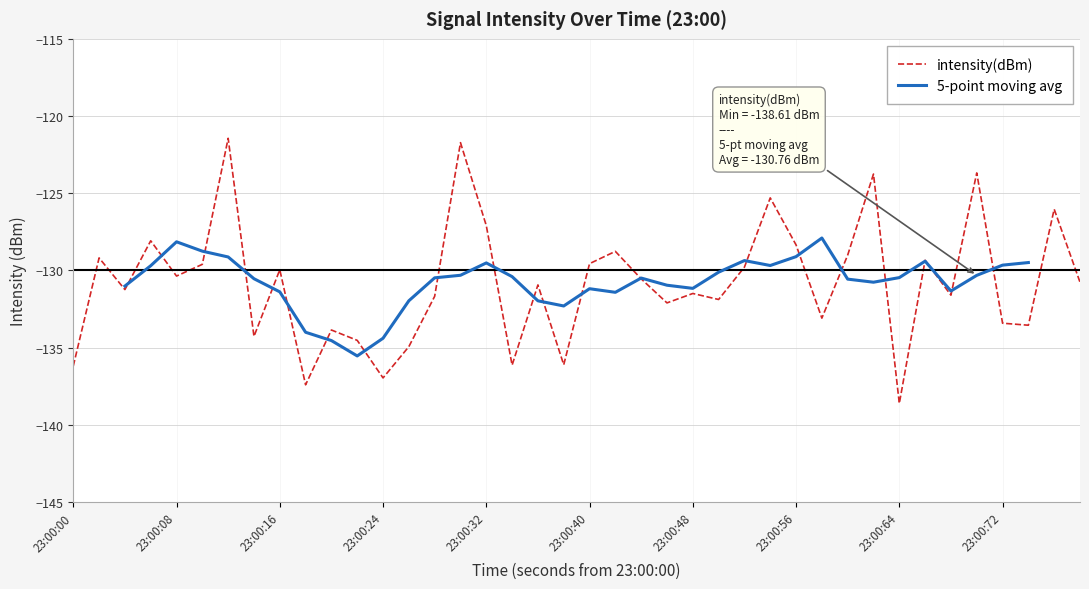

What is the lowest value of the intensity(dBm) series?

-138.6